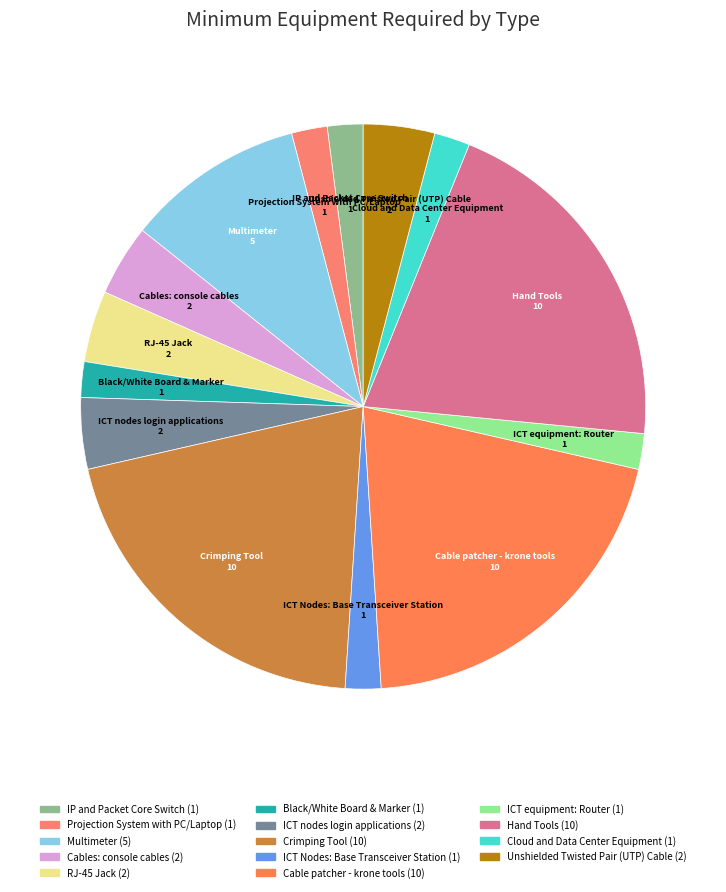

How many segments does this pie chart have?

14